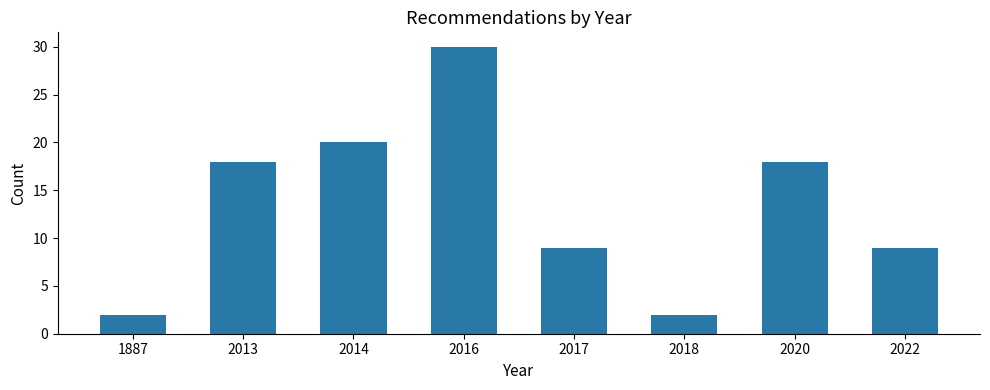

Reading right to left, transcribe all the data shown in this chart.

2022=9	2020=18	2018=2	2017=9	2016=30	2014=20	2013=18	1887=2